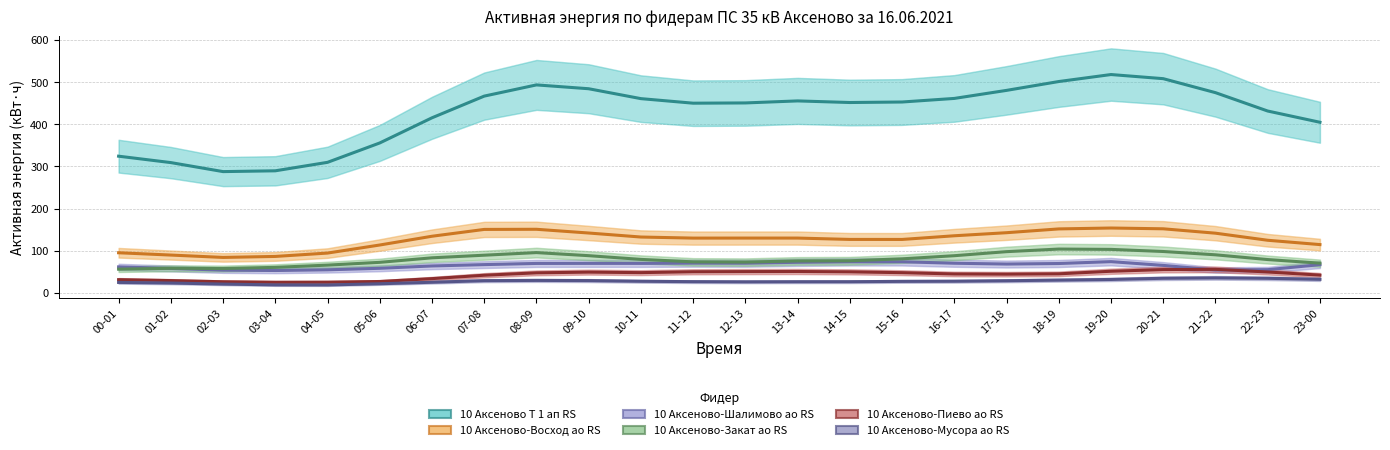

What is the label of the 11th point from the right?

13-14